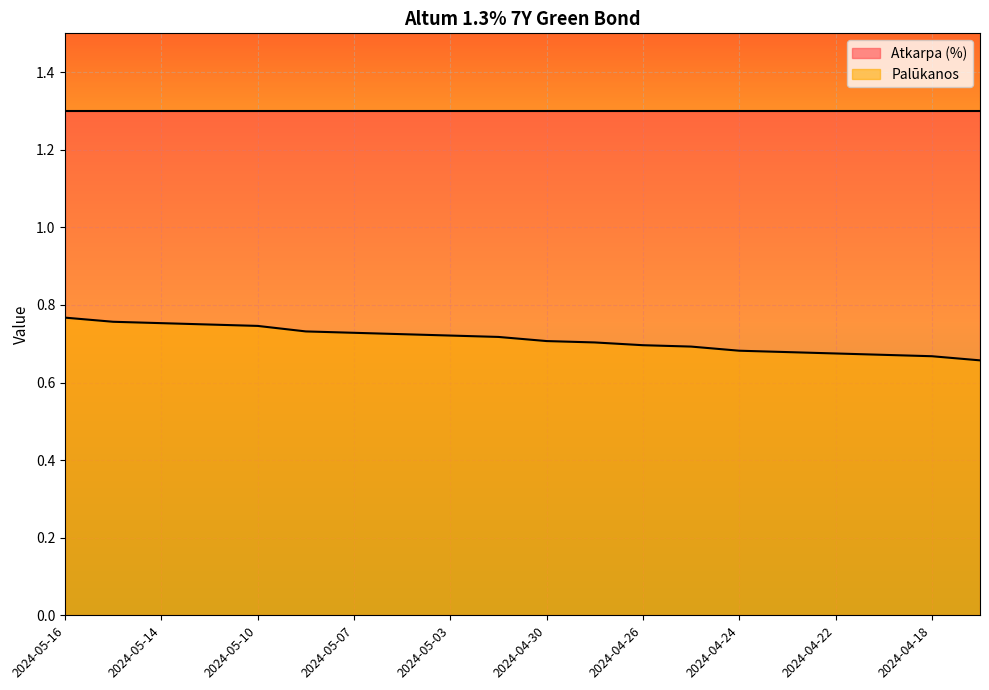

Rank the categories by value from highest to lowest.

2024-05-16, 2024-05-15, 2024-05-14, 2024-05-13, 2024-05-10, 2024-05-08, 2024-05-07, 2024-05-06, 2024-05-03, 2024-05-02, 2024-04-30, 2024-04-29, 2024-04-26, 2024-04-25, 2024-04-24, 2024-04-23, 2024-04-22, 2024-04-19, 2024-04-18, 2024-04-17